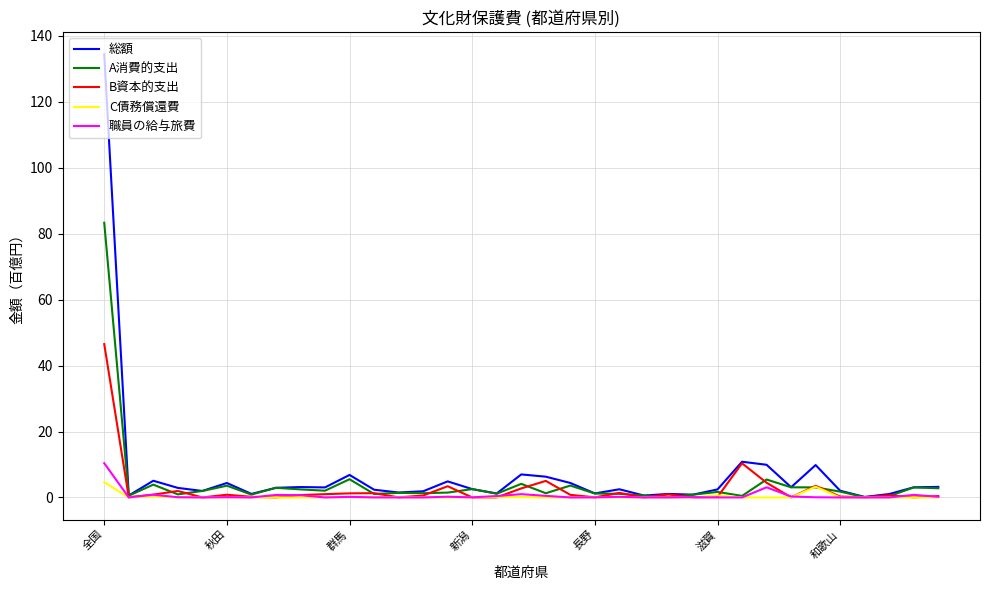

At how many categories does at least one series exceed 100?

1